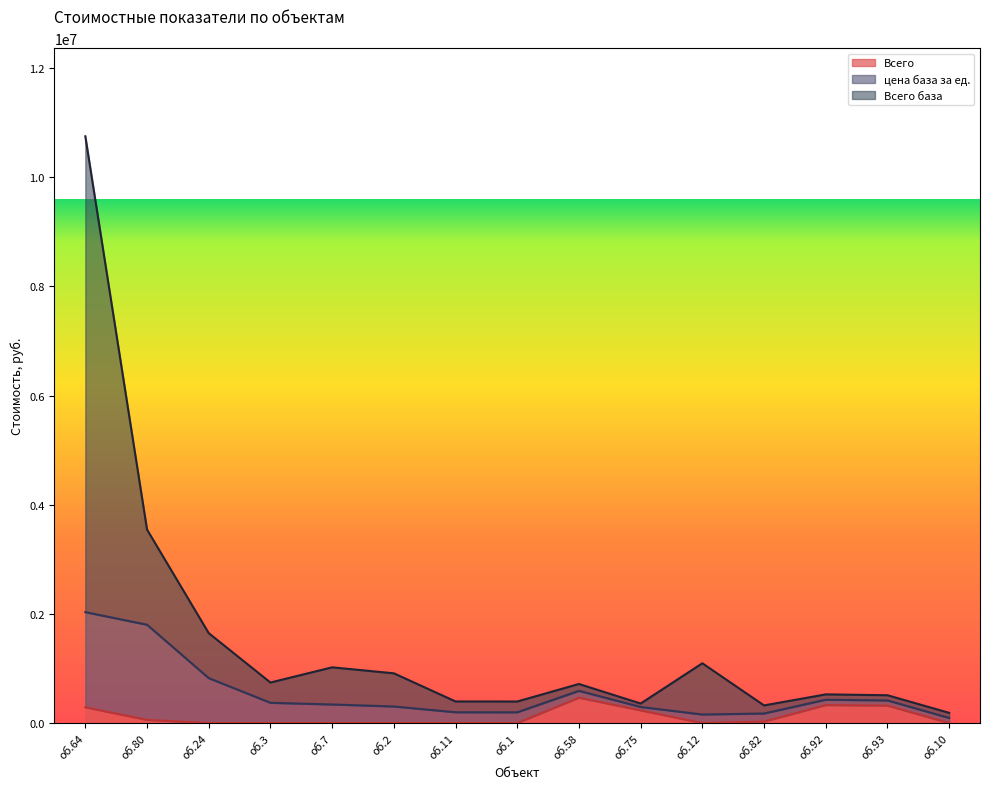

What is the difference between the maximum and minimum values in the Всего база series?

10563293.9